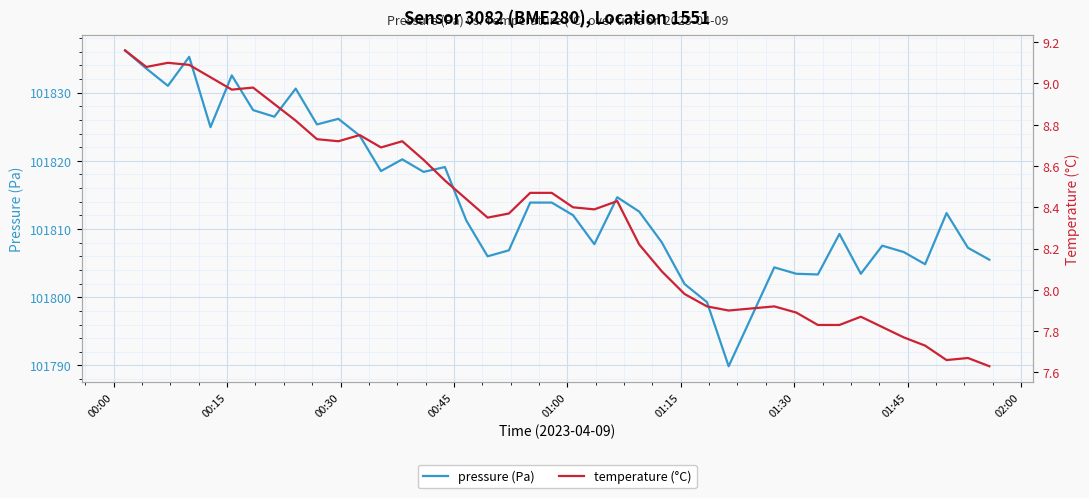

What is the value of the pressure (Pa) point at the 29th from the left?

101789.9